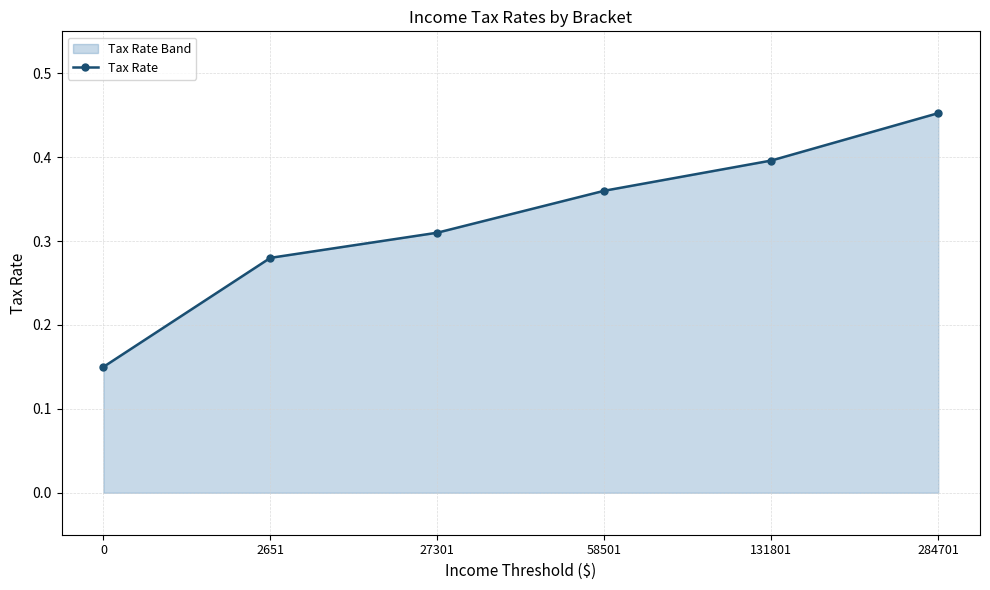

What is the average value?

0.3